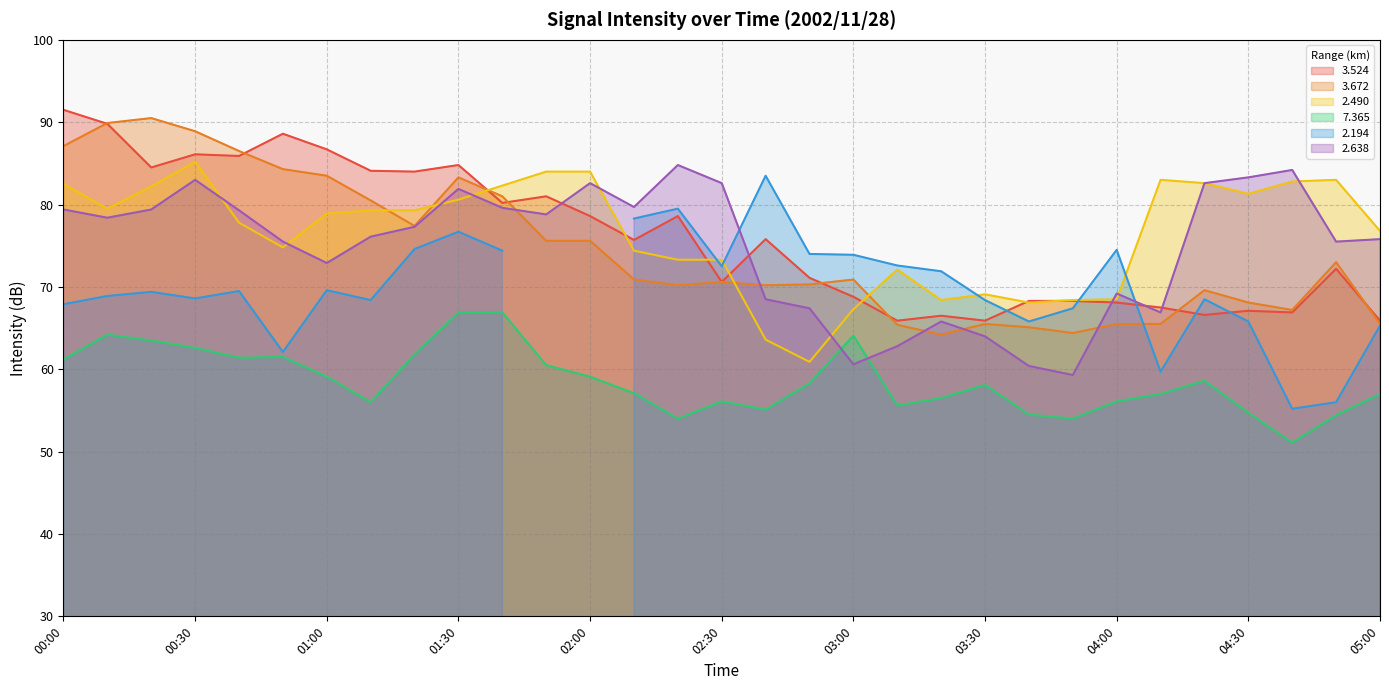

Which series changed the most between 00:30 and 03:50?

  3.672